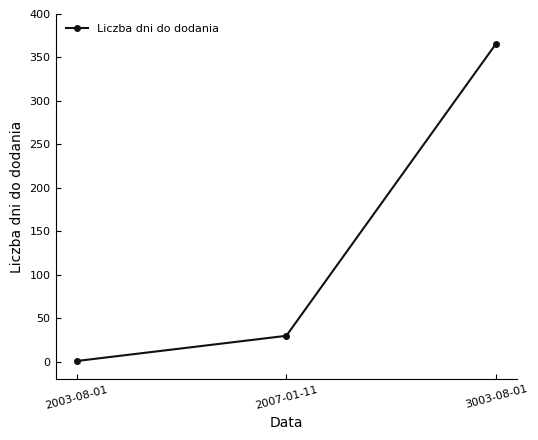

What is the sum of all values?

397